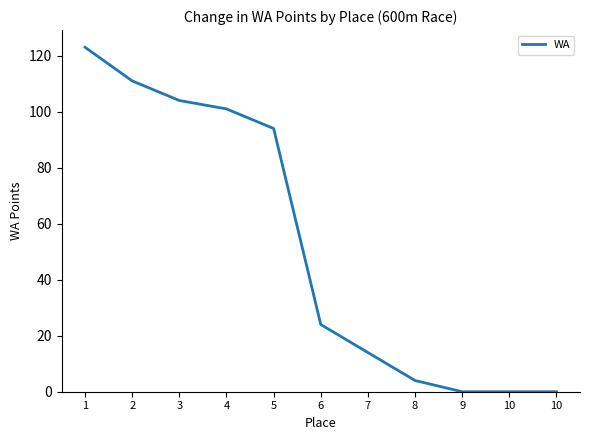

How many lines are shown in the chart?

1